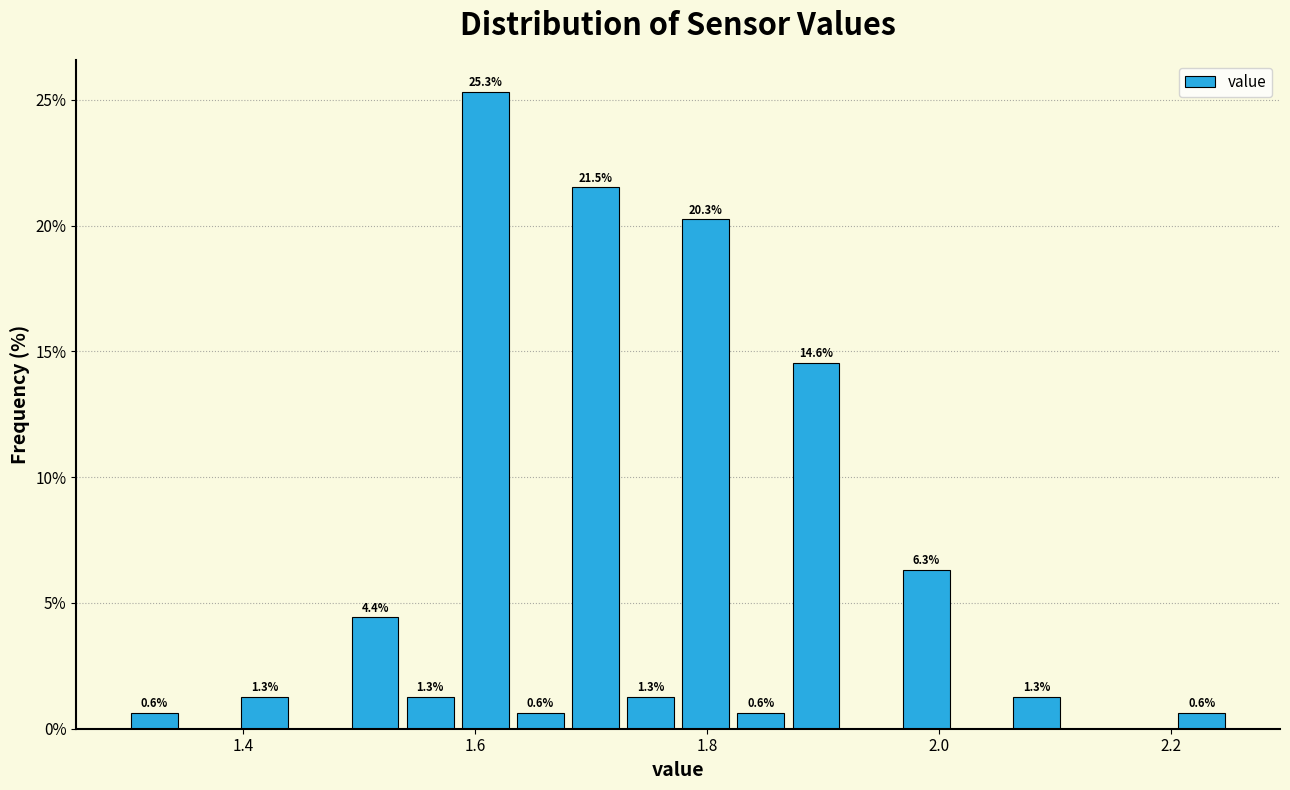

Read against the x-axis, roughly where is the centre of the tallest bar?

1.60